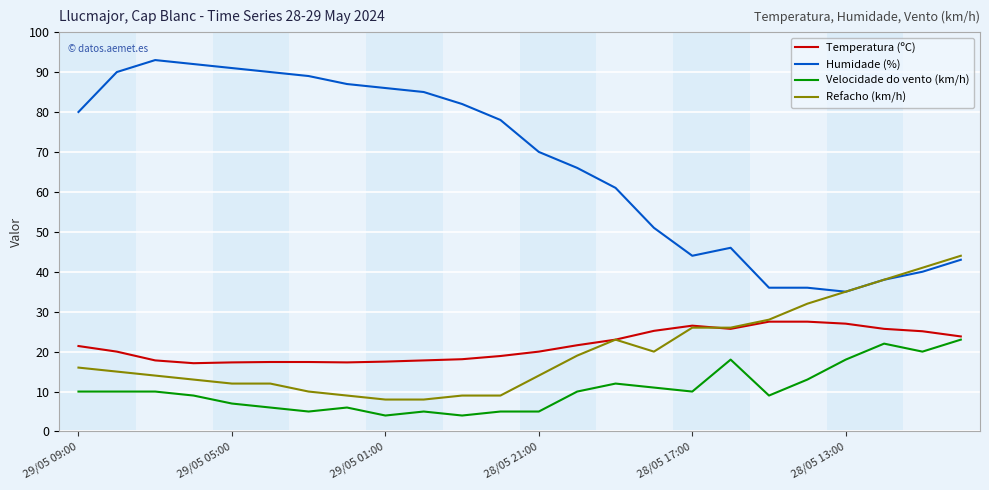

What is the difference between the second highest and minimum values in the Velocidade do vento (km/h) series?

18.0